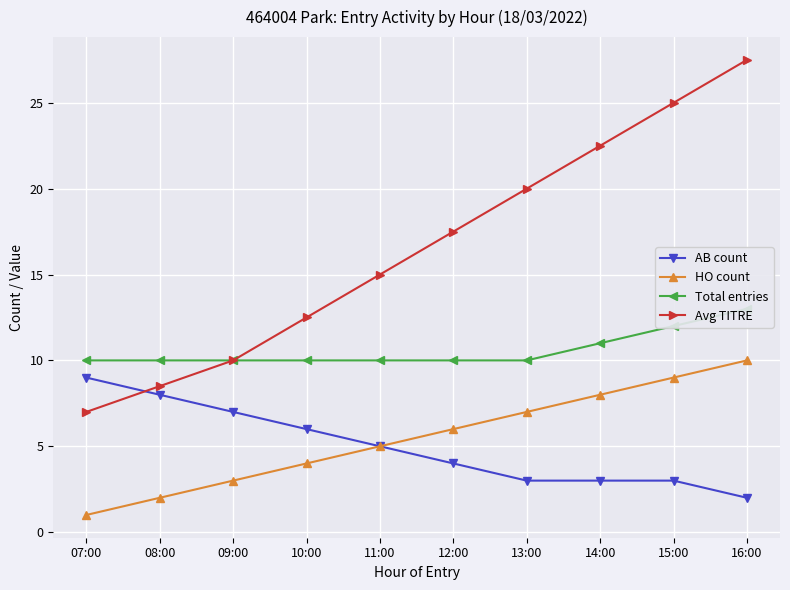

The HO count series shows 0.6 at 07:00. True or false?

False